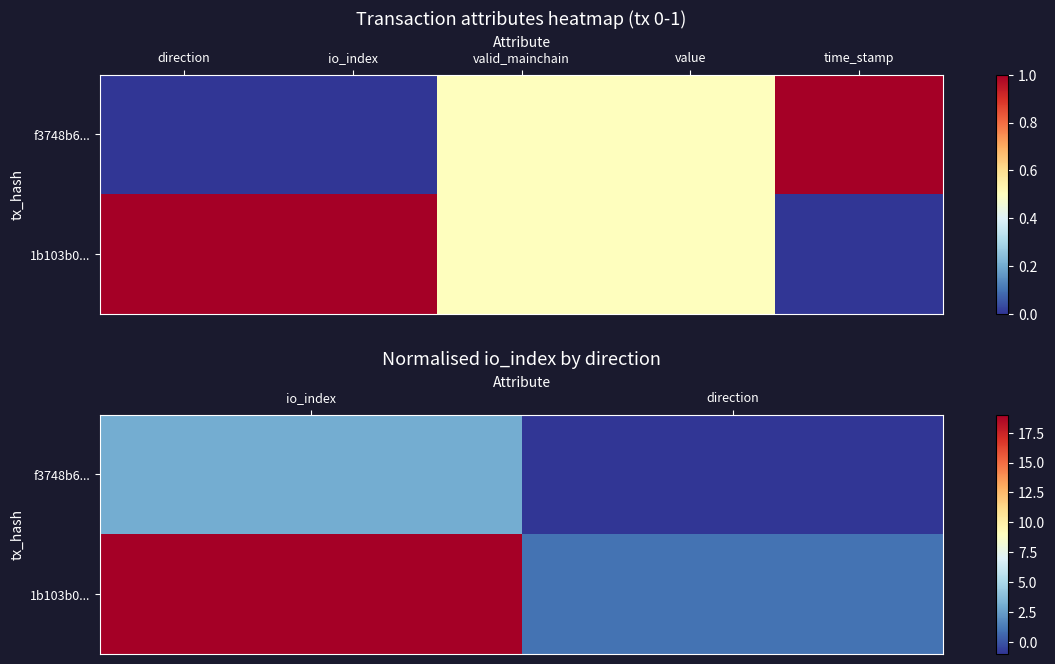

The value of 1b103b0... at direction is 0. True or false?

False